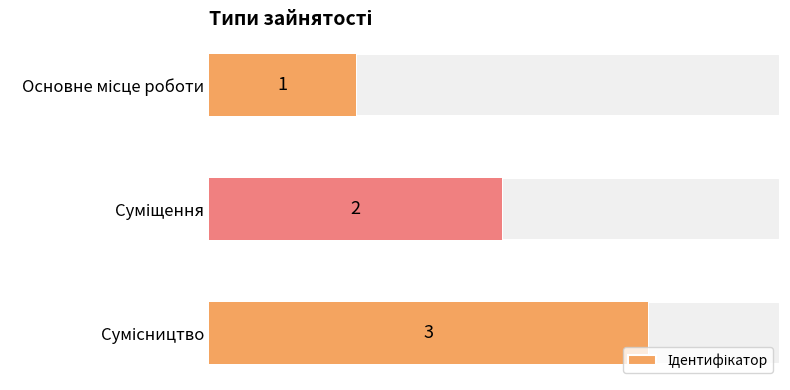

Approximately how many times larger is the value at Основне місце роботи compared to Сумісництво?

0.3